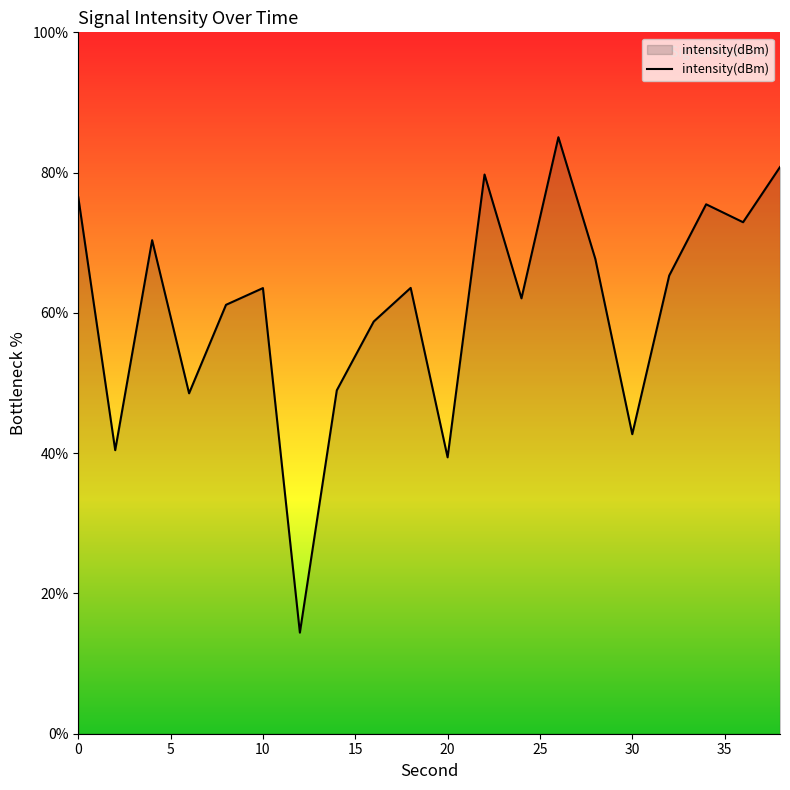

What is the greatest value displayed?

85.0